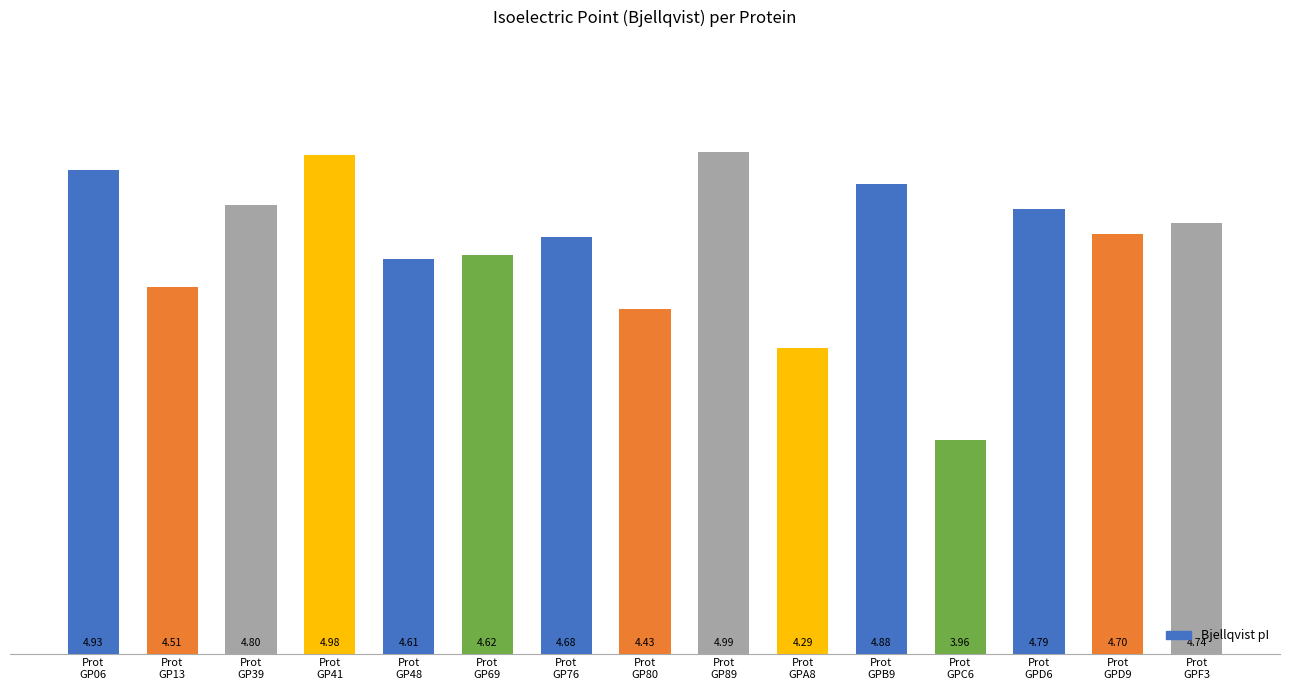

True or false: the data shows 1.4 at Prot
GPD9.

False